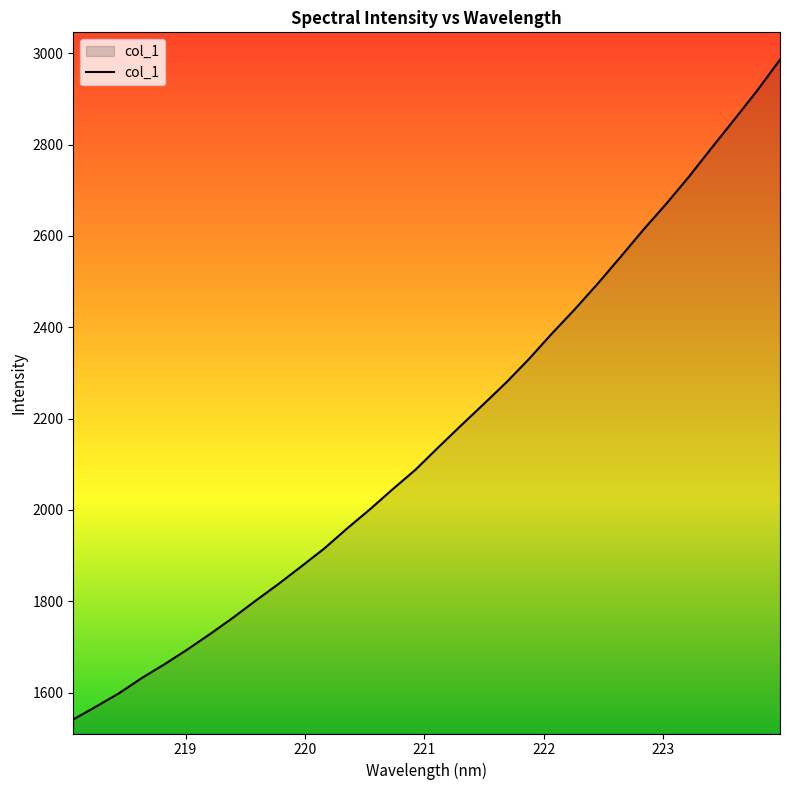

What is the greatest value displayed?

2986.2